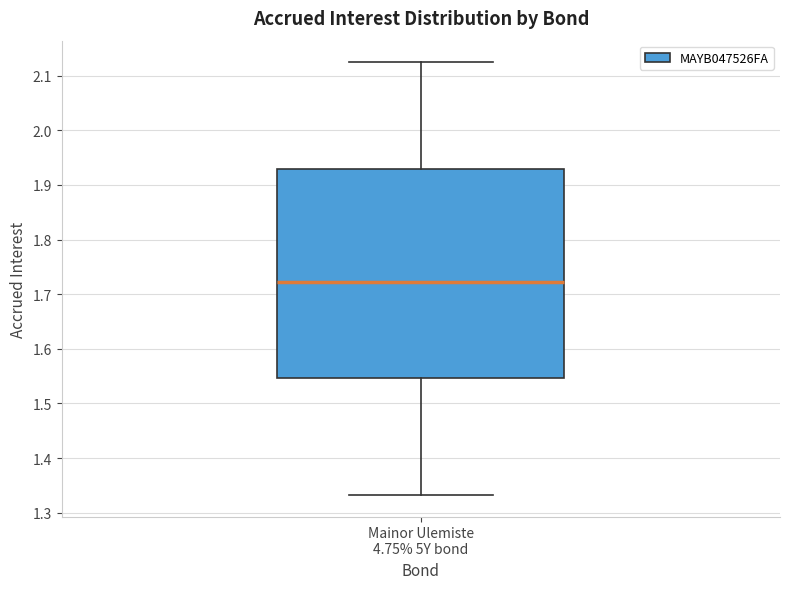

Transcribe this box plot: give where the median line is, the range the box spans, and where the two whiskers end, as read against the y-axis. The values are not printed on the chart, so give them approximately, as read against the axis.

median 1.72, box 1.55 to 1.93, whiskers 1.33 to 2.12